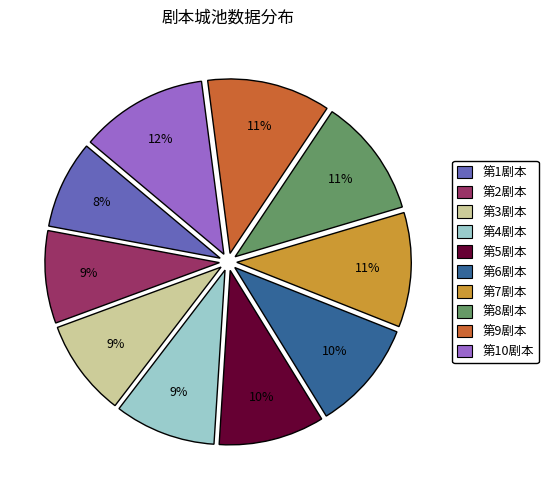

To the nearest percent, what portion does 第3剧本 represent?

9%